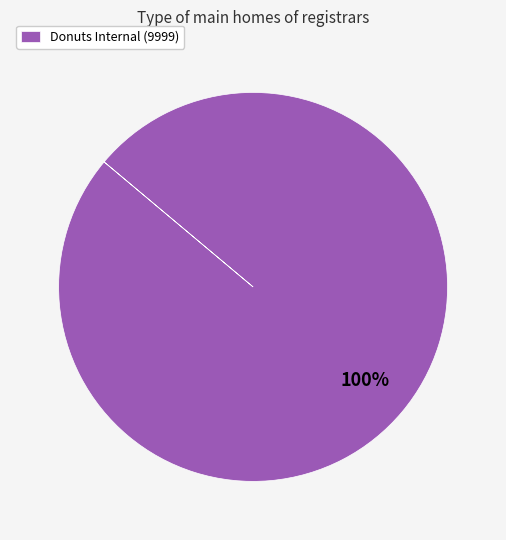

Rank the categories by value from highest to lowest.

Donuts Internal (9999)